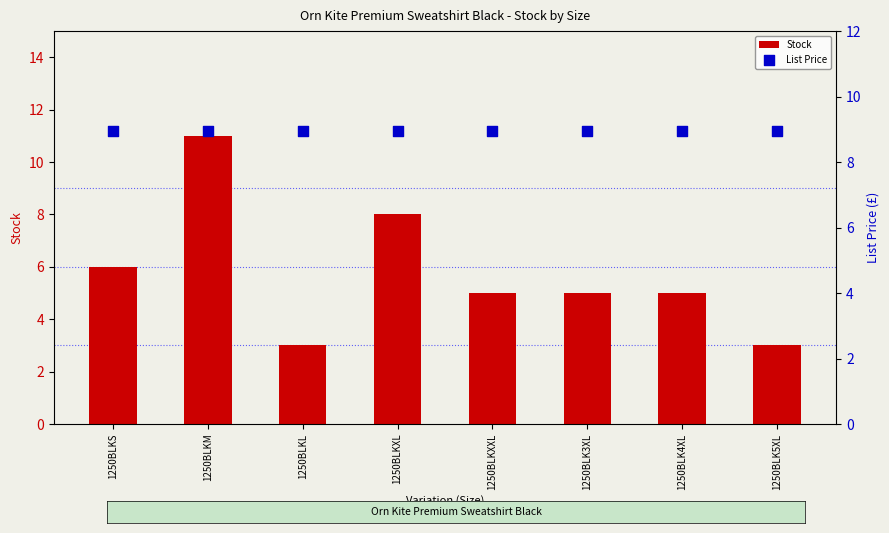

At which category is the sum across all series the highest?

1250BLKM